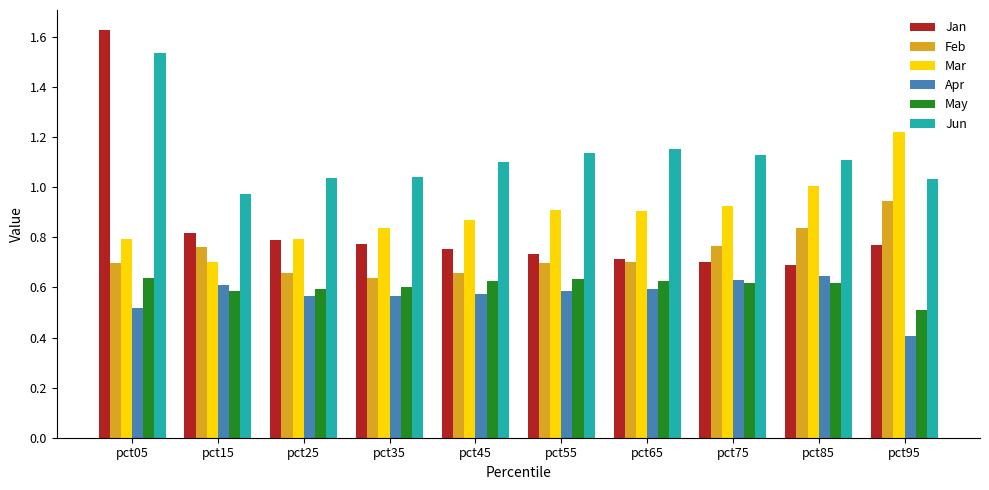

Which category has the lowest value in the Jun series?

pct15